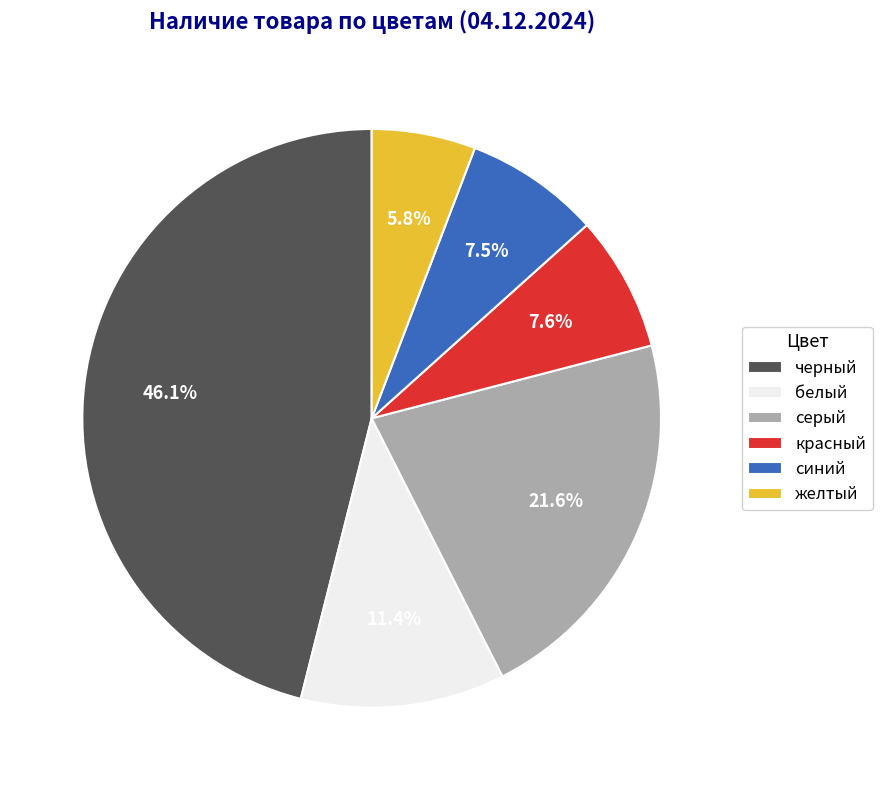

What is the ratio of the value at желтый to the value at синий?

0.8